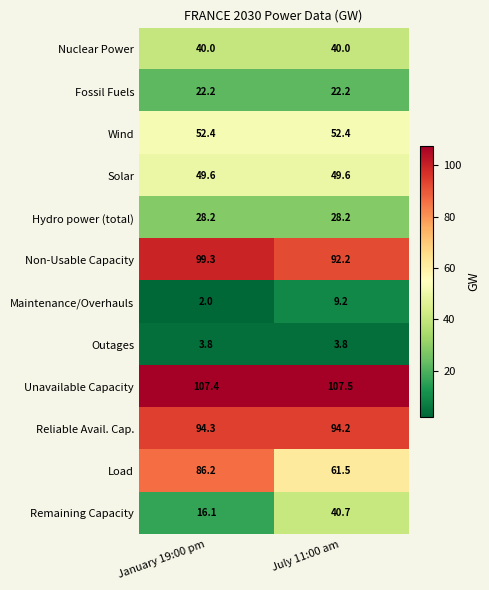

The Wind series shows 25.8 at July 11:00 am. True or false?

False